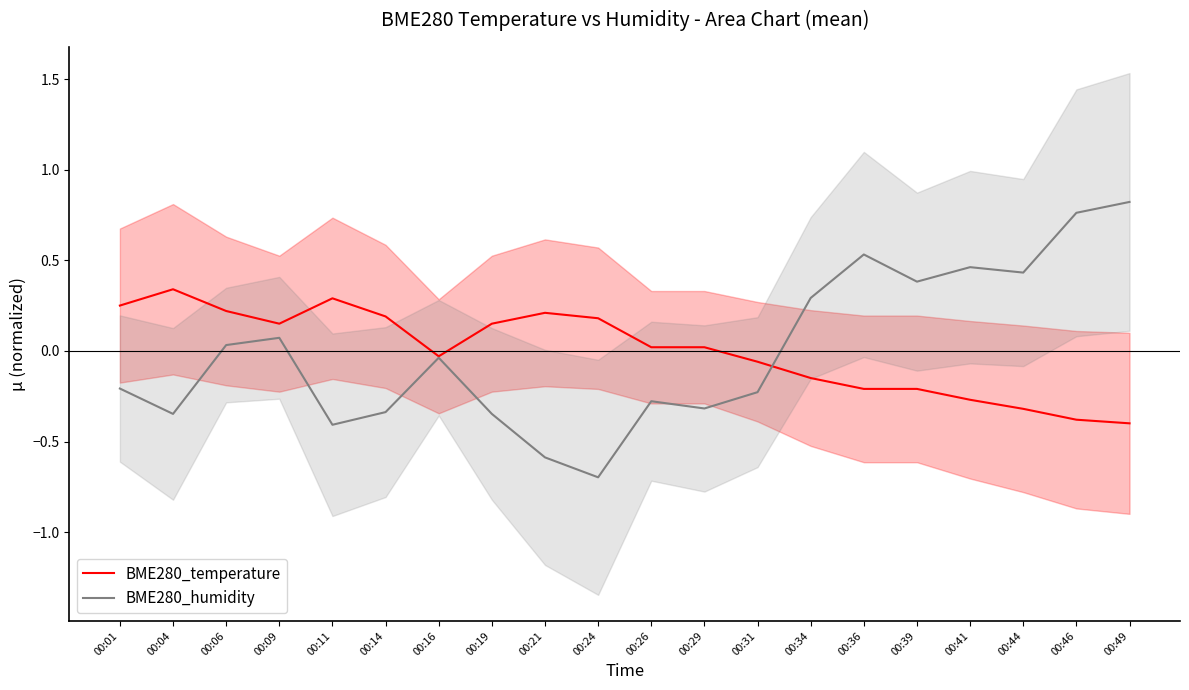

What is the value of the BME280_temperature point at the 20th from the left?

-0.4